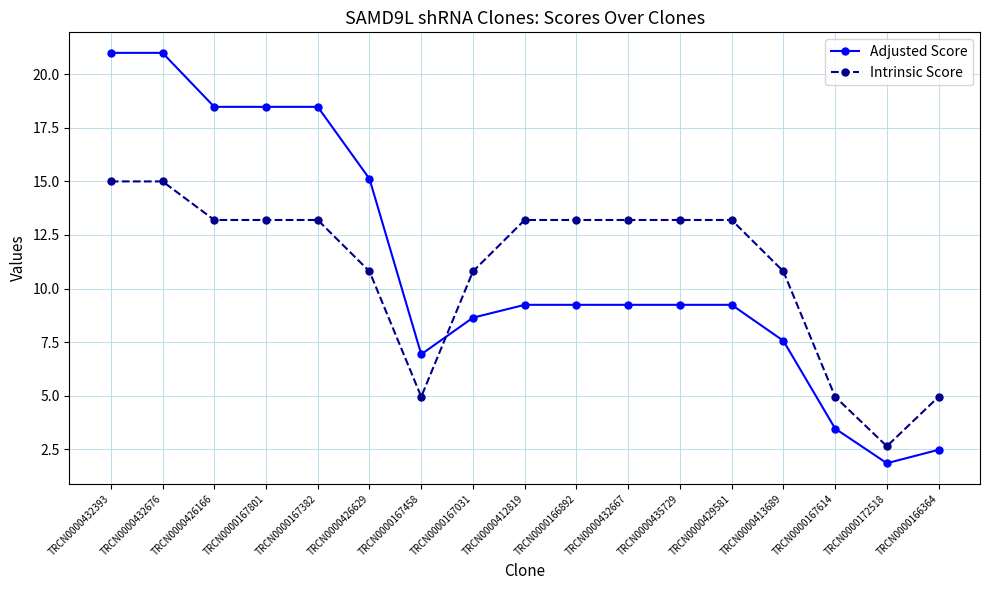

Rank the series by their average value, from lowest to highest.

Intrinsic Score, Adjusted Score